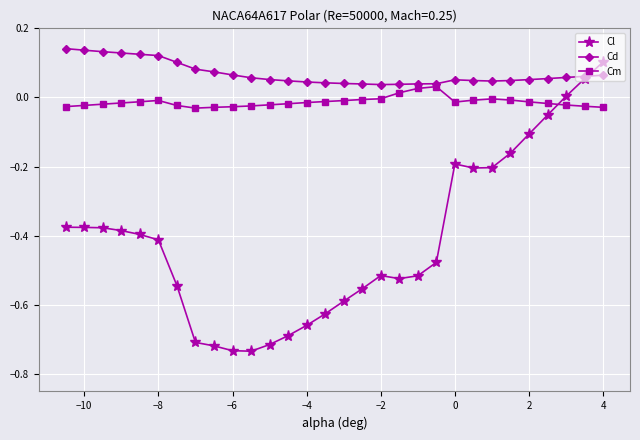

How many data points does each series have?

30